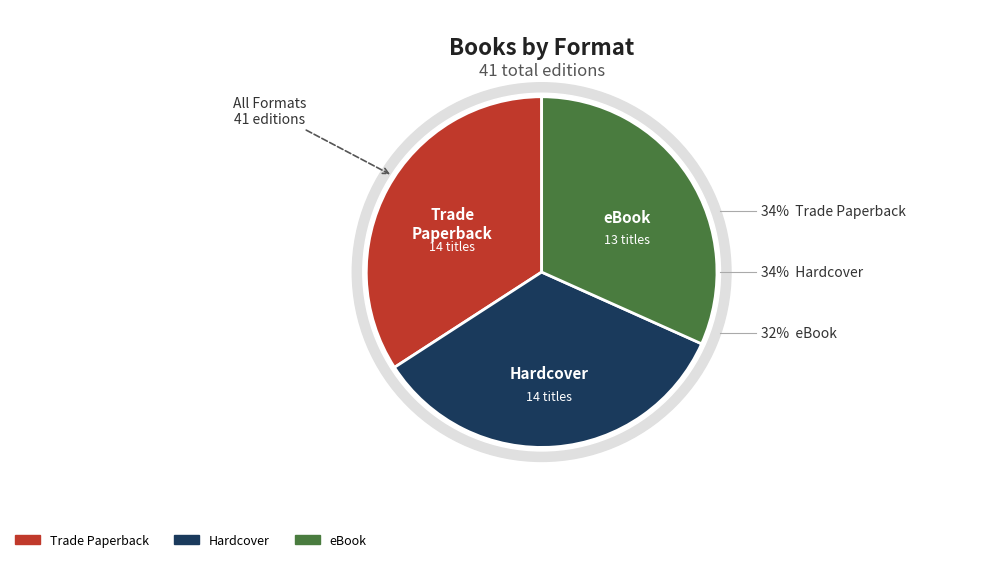

Is there a majority slice in this chart?

No